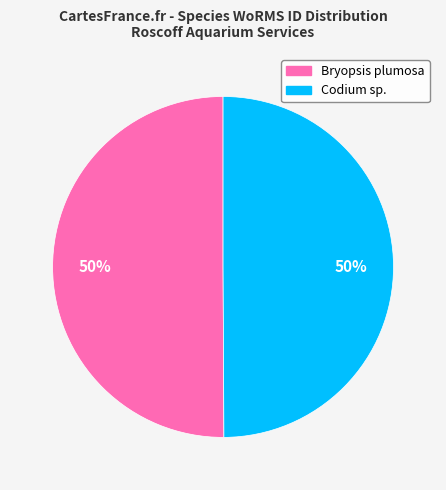

To the nearest percent, what portion does Codium sp. represent?

50%